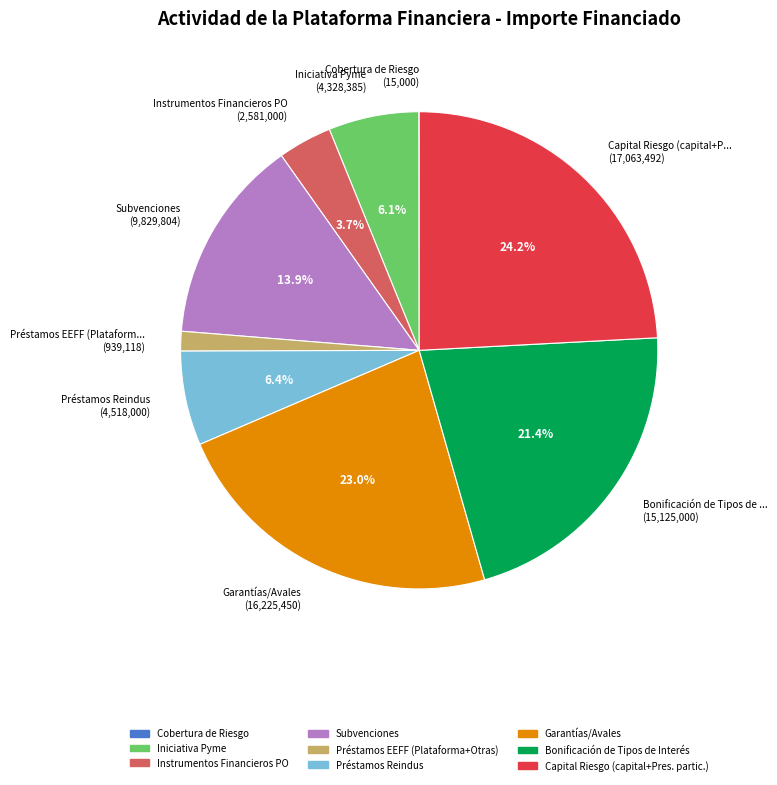

Which has a higher value, Bonificación de Tipos de Interés or Subvenciones?

Bonificación de Tipos de Interés